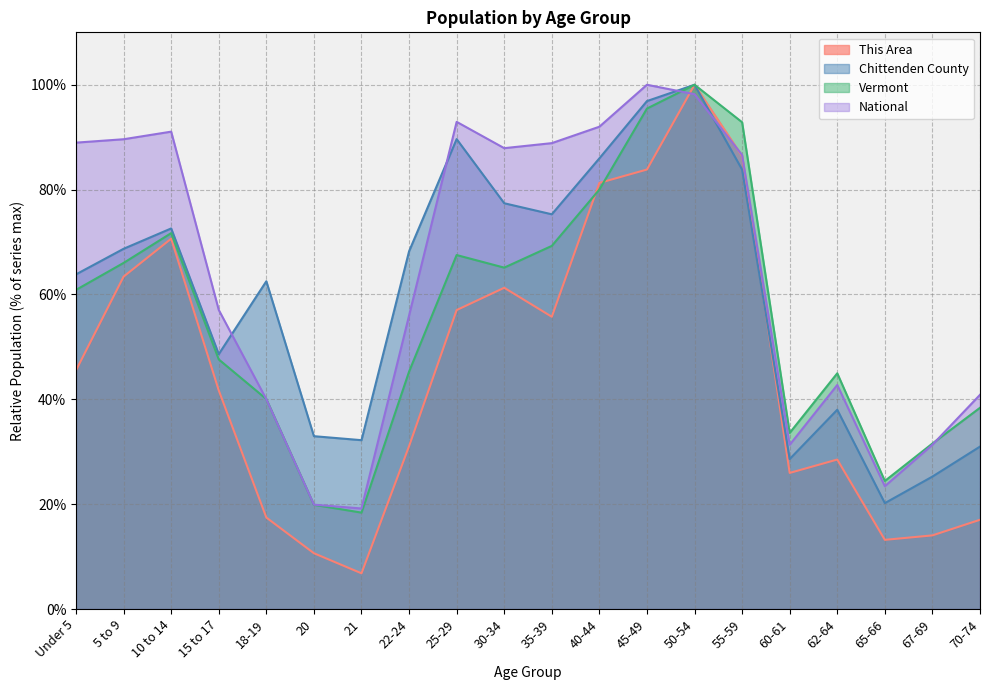

At which category is the sum across all series the highest?

50-54